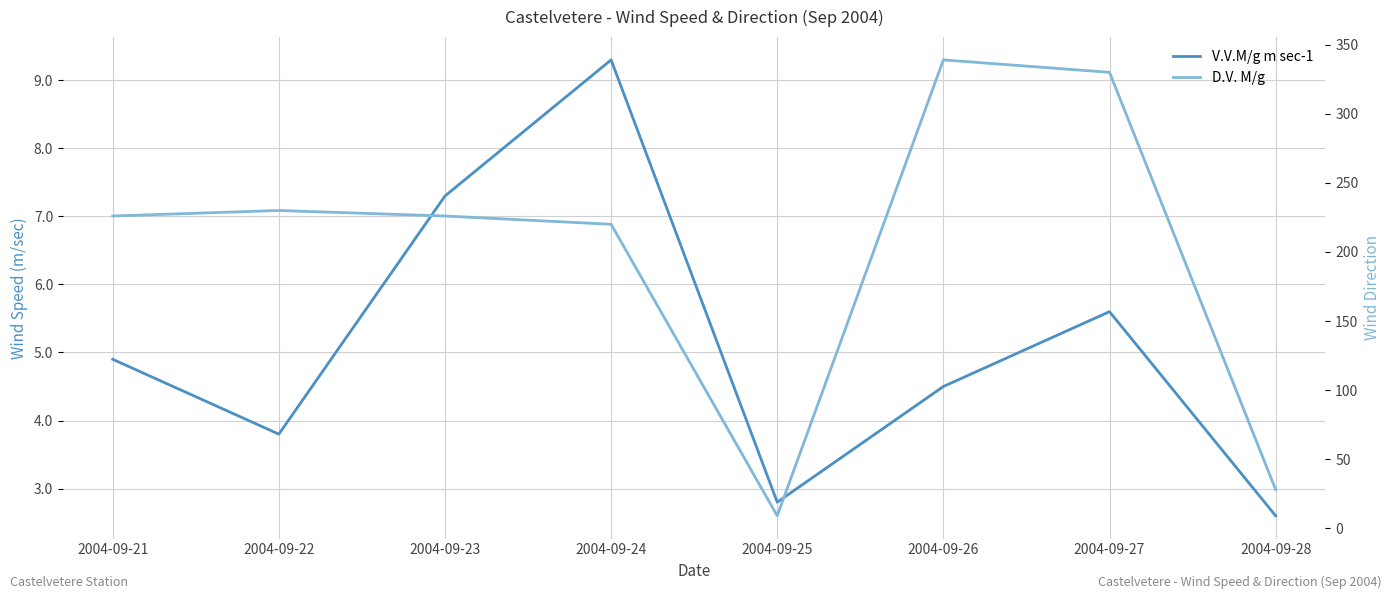

At which category is the sum across all series the highest?

2004-09-26